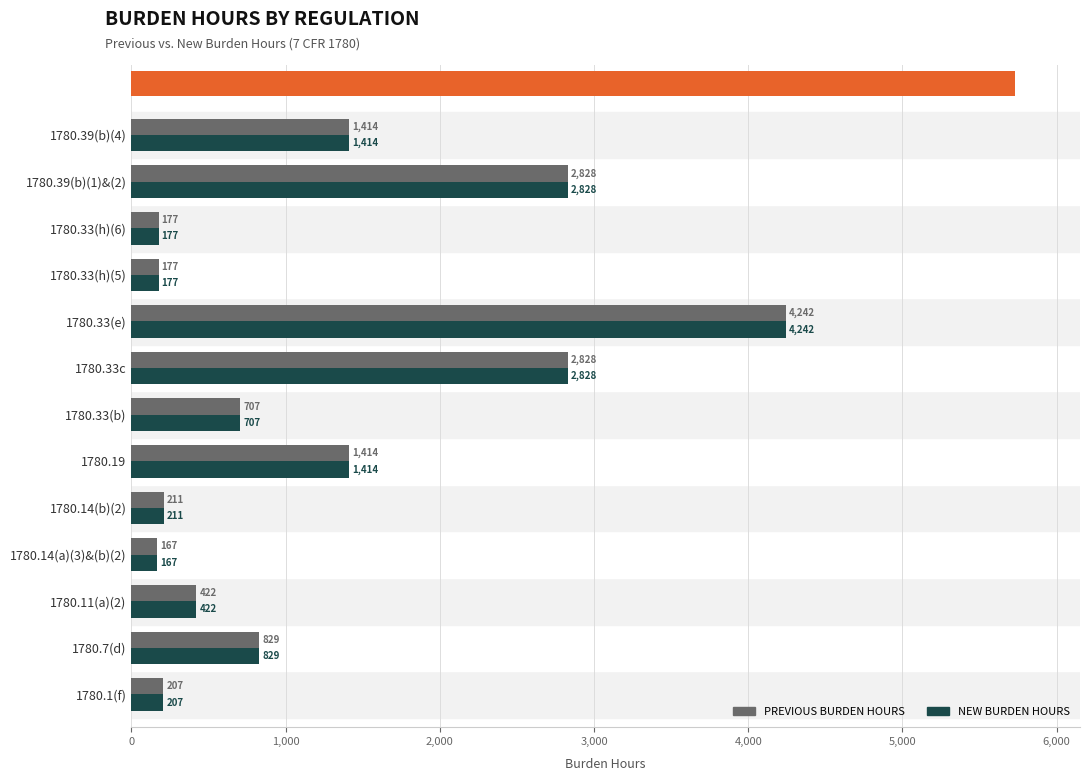

What is the difference between the maximum and minimum values in the NEW BURDEN HOURS series?

4075